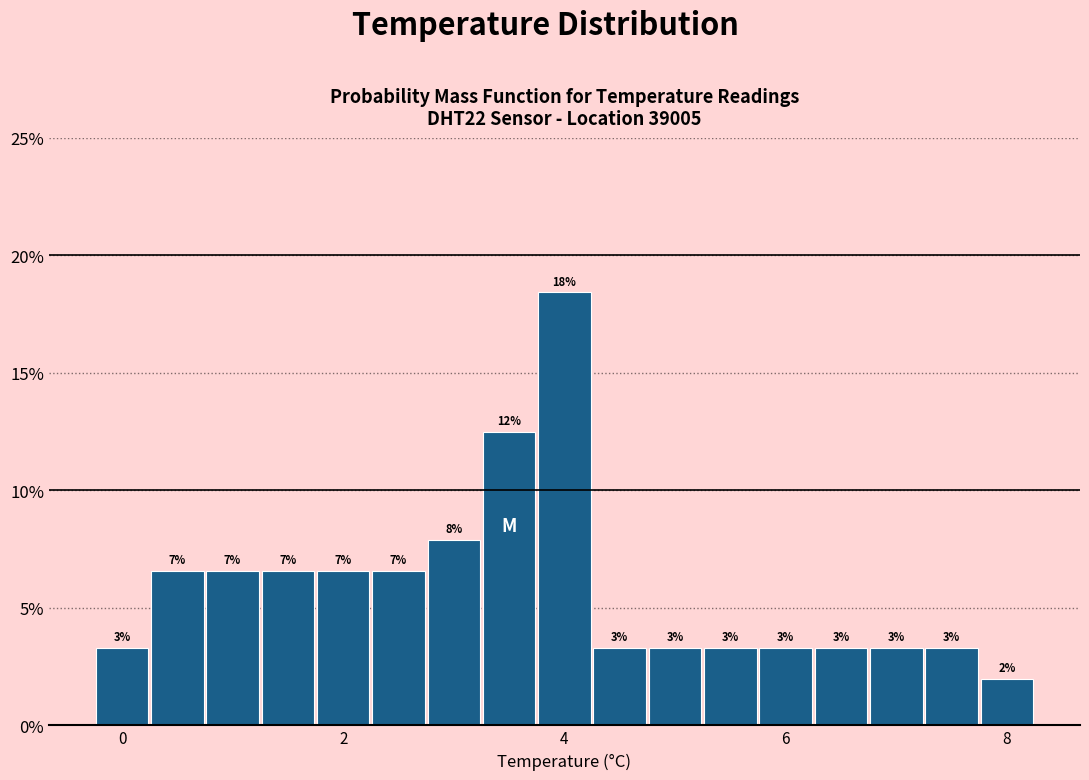

Around what value on the x-axis is the tallest bar? Give the approximate position of its centre, as read against the axis.

4.0